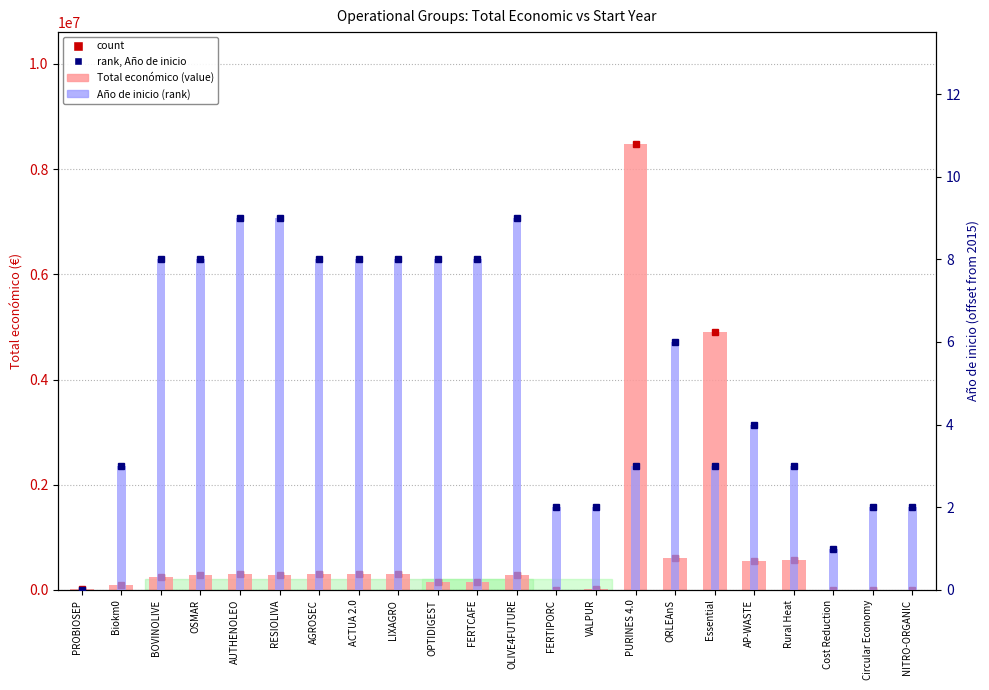

At Circular Economy, list the series in order from largest to smallest.

Total economico, Año de inicio